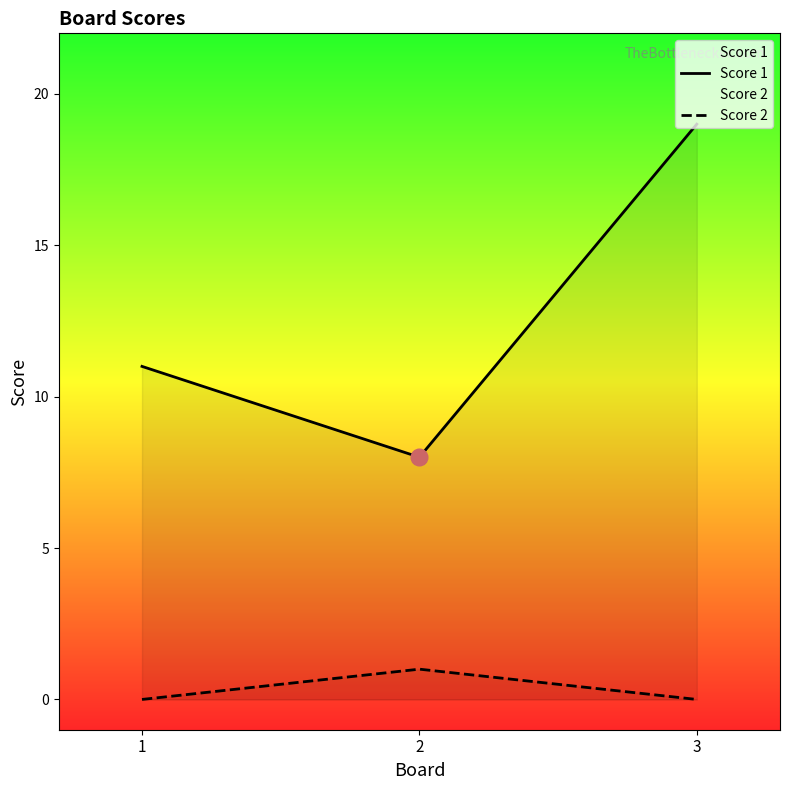

What is the spread (max minus min) of values at 1?

11